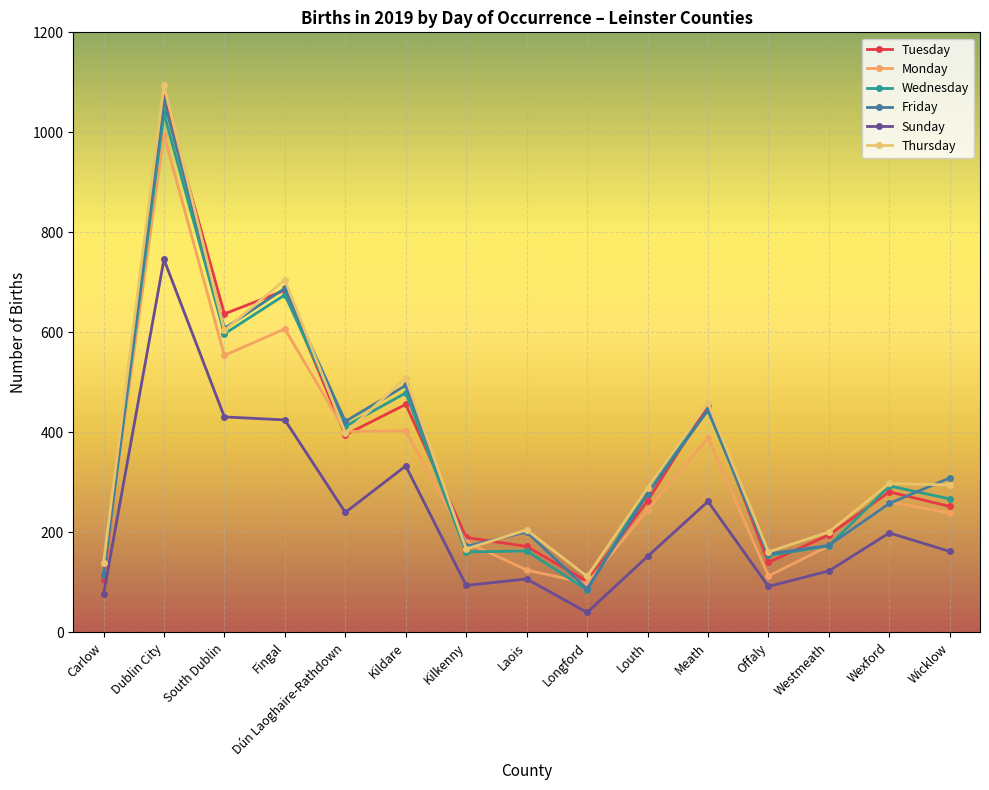

At how many categories does at least one series exceed 206?

9